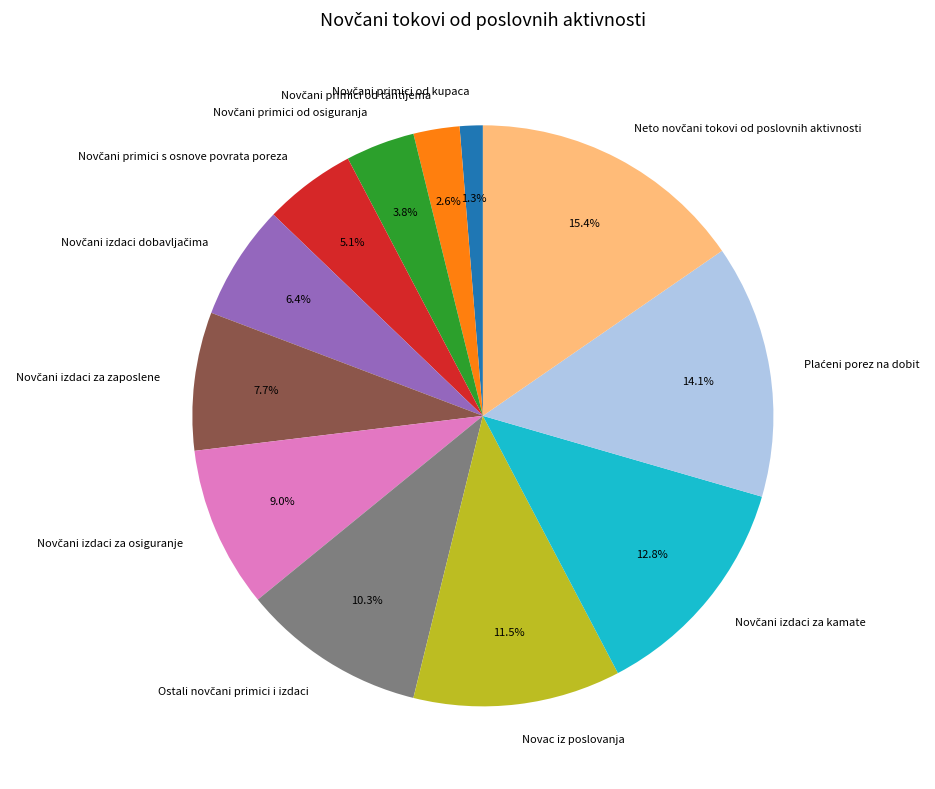

Is there any slice that represents more than half of the pie?

No